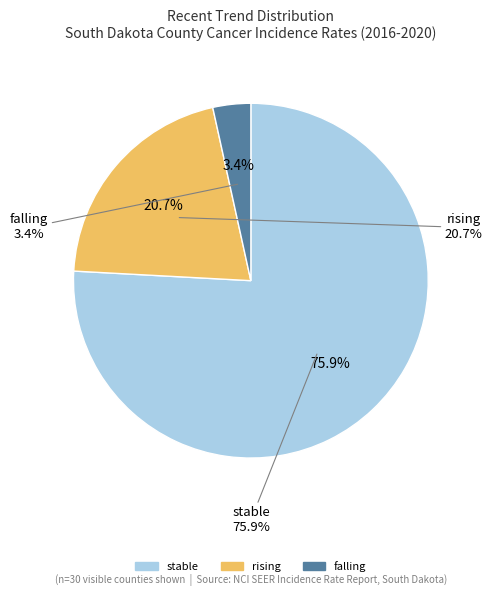

Does any single category account for the majority?

Yes